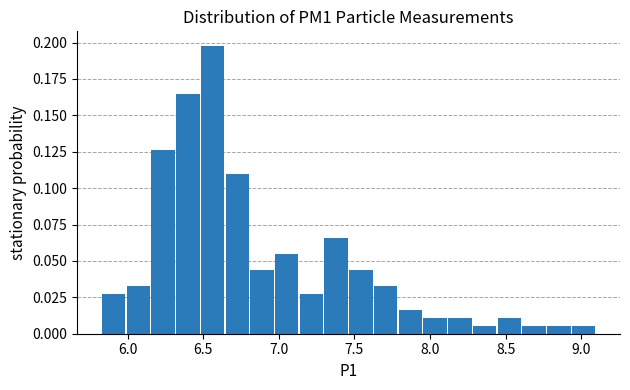

Read against the x-axis, roughly where is the centre of the tallest bar?

6.55